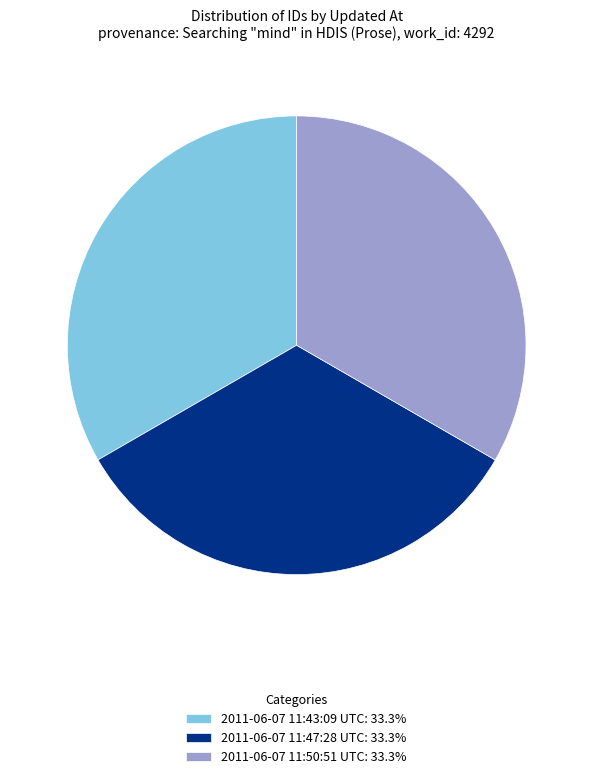

How many slices are in this pie chart?

3